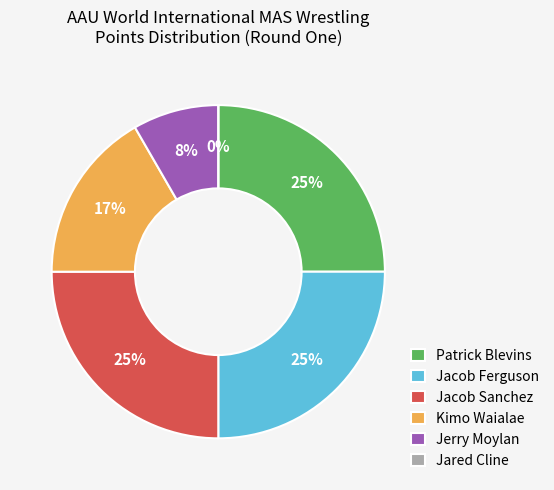

Is there a majority slice in this chart?

No